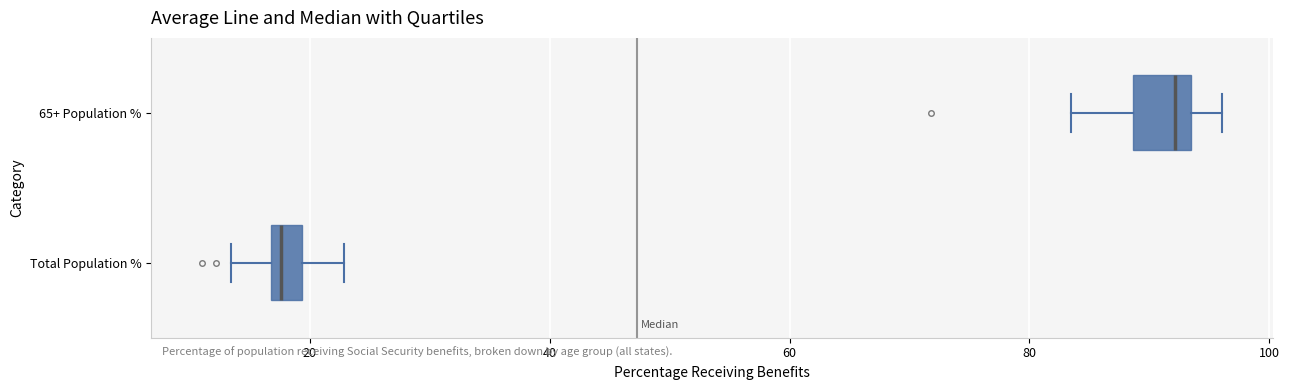

Comparing the boxes themselves (not the whiskers), which one is the widest?

65+ Population %